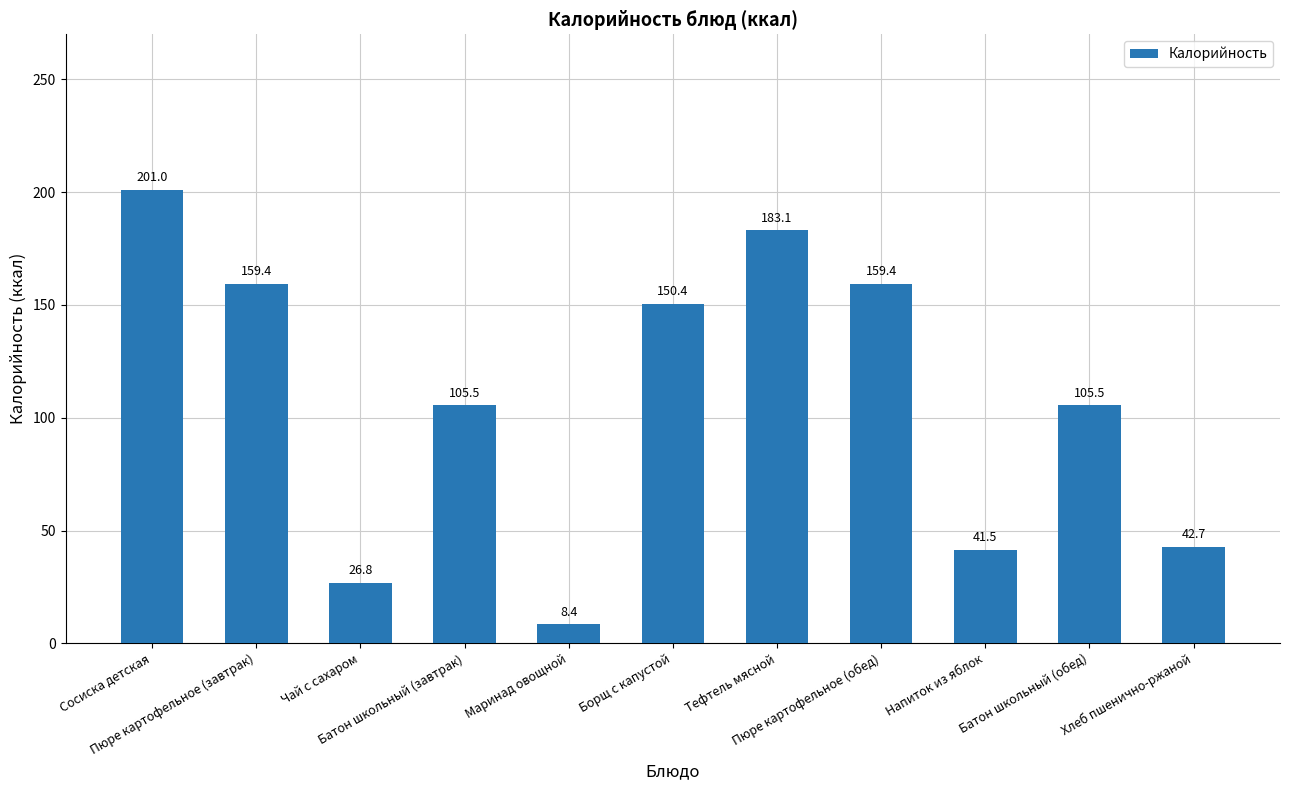

Are the bars grouped side by side (vs. stacked)?

No